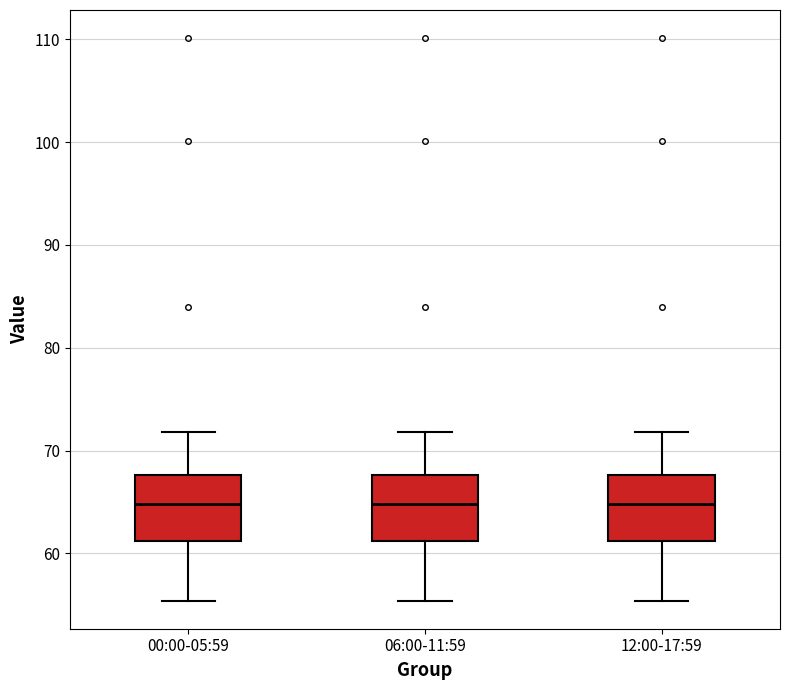

Reading left to right, read every box against the y-axis: the position of its median line, the range the box covers, and the ends of its whiskers. The values are not printed on the chart, so give them approximately, as read against the axis.

00:00-05:59: median 65, box 61 to 68, whiskers 55 to 72
06:00-11:59: median 65, box 61 to 68, whiskers 55 to 72
12:00-17:59: median 65, box 61 to 68, whiskers 55 to 72